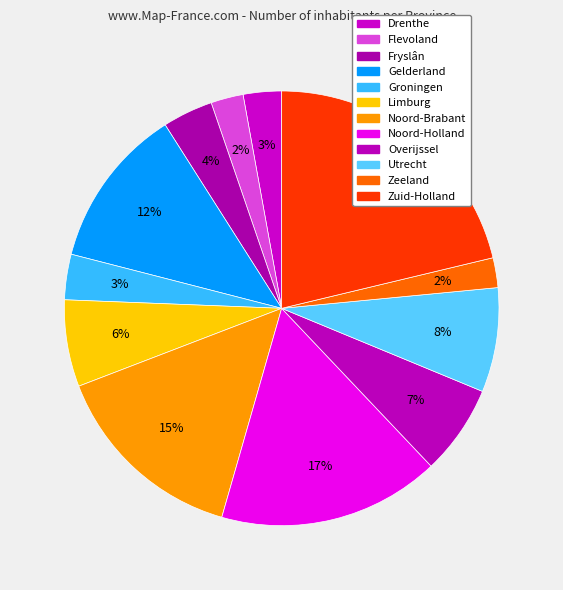

How many slices are in this pie chart?

12